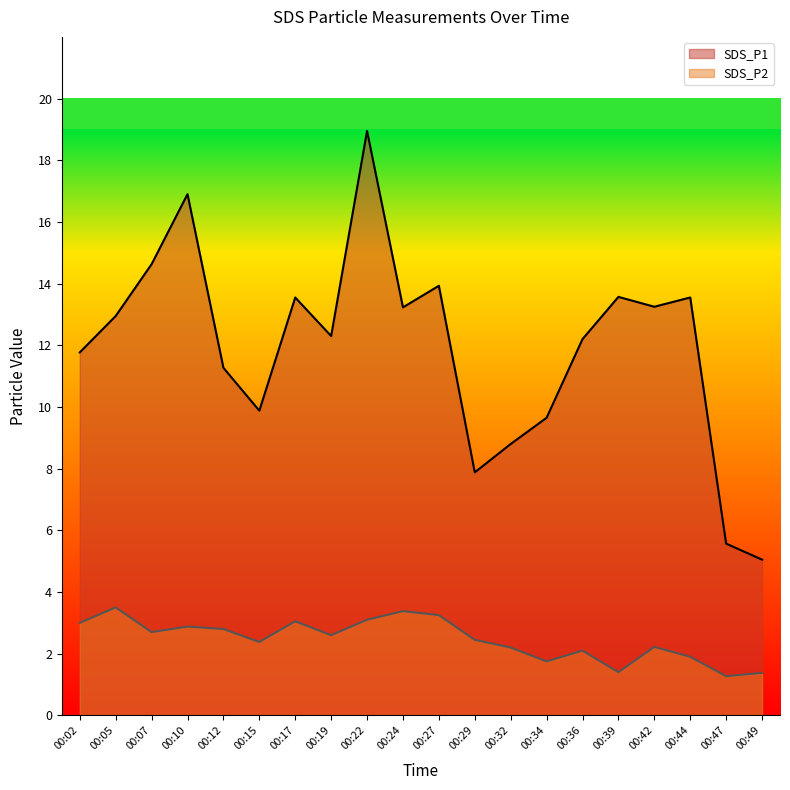

Which category has the lowest value across all series?

00:47